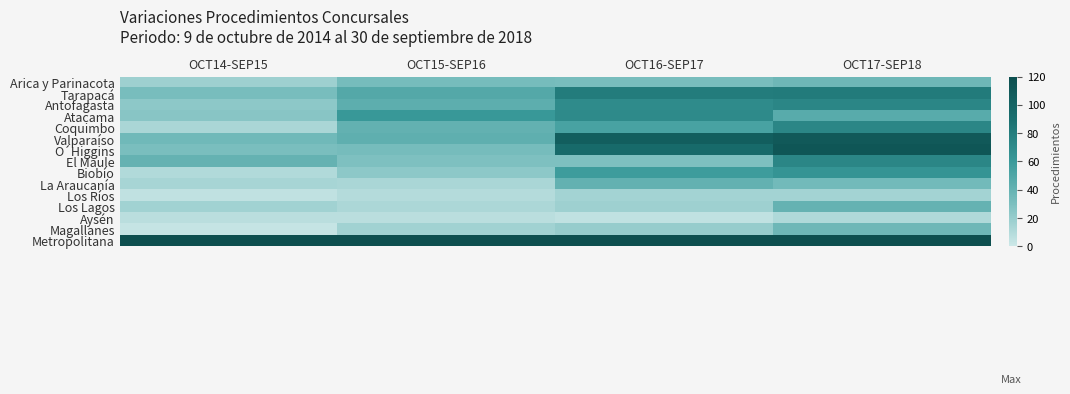

How many series are shown in this chart?

15